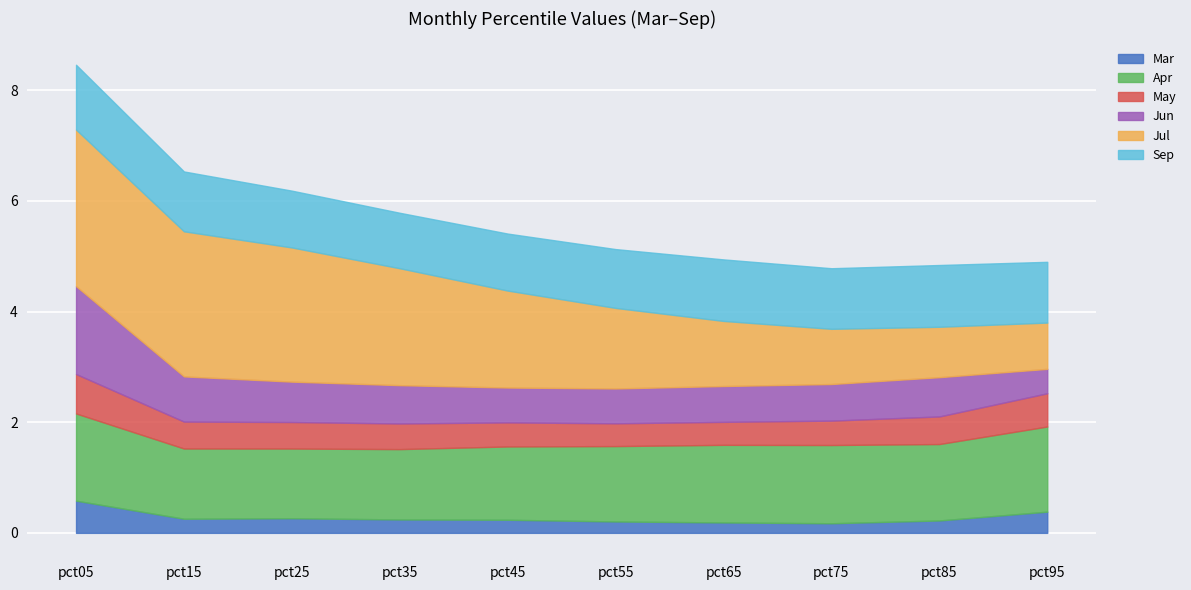

Count the number of data series in this chart.

6